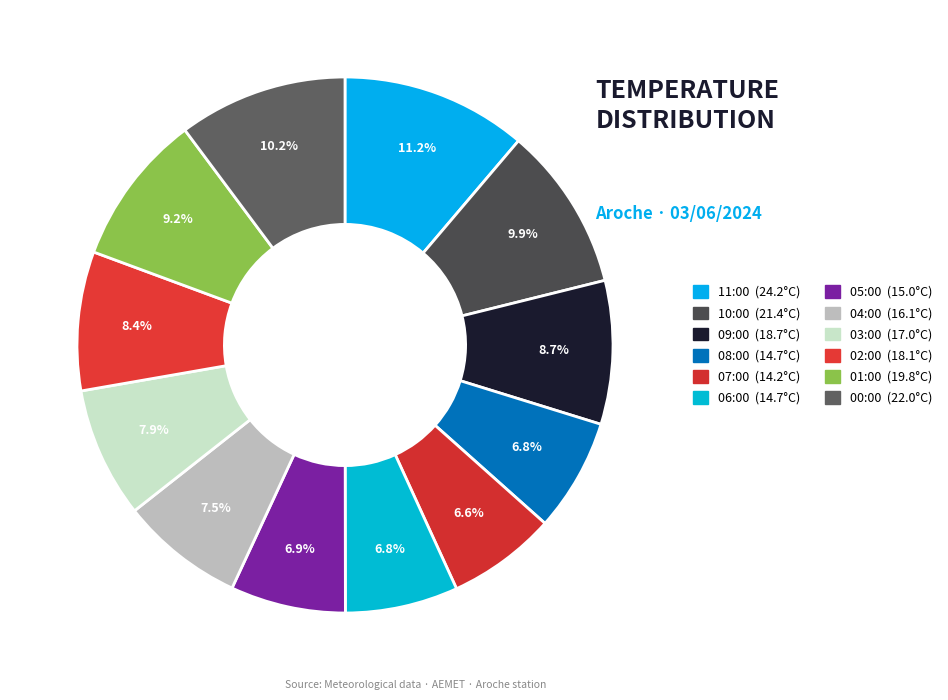

To the nearest percent, what portion does 10:00 represent?

10%